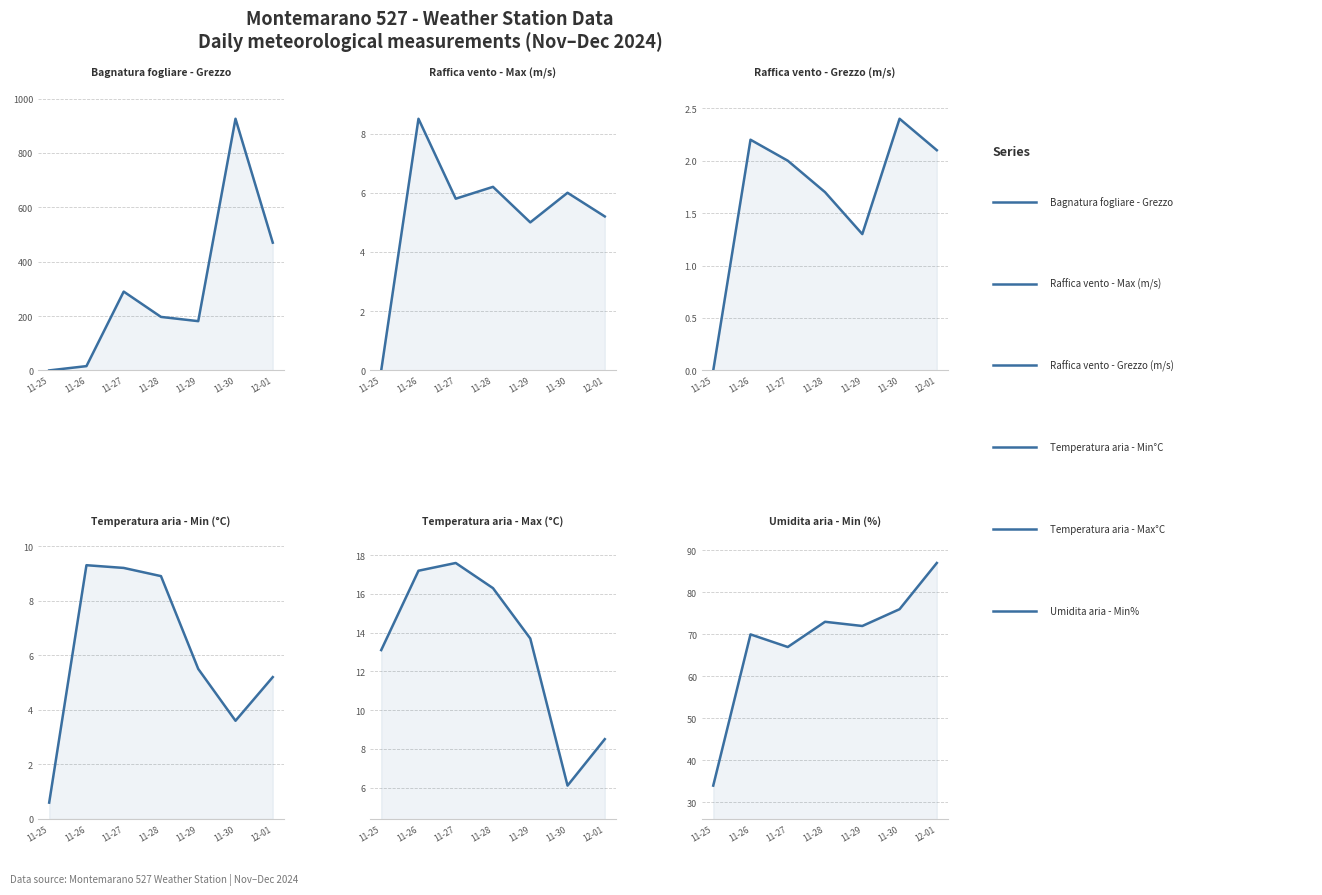

Where does the Raffica vento - Max (m/s) series first go above 5?

11-26